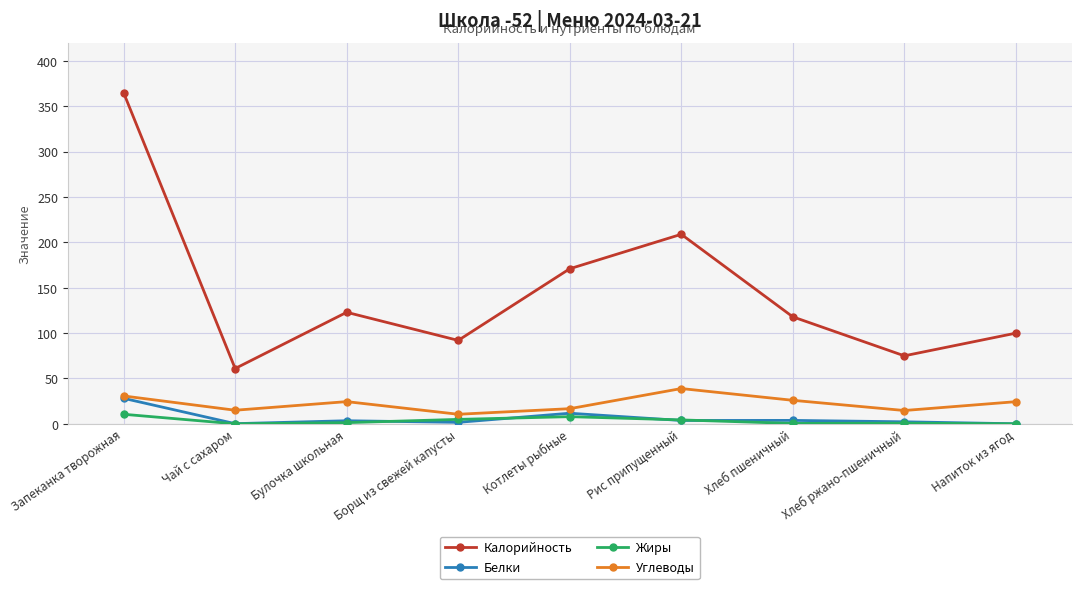

Count the number of categories in the chart.

9